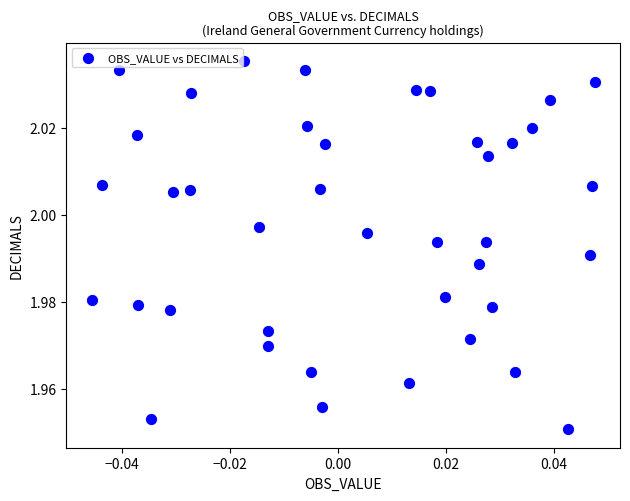

Count the number of points in this scatter plot.

40